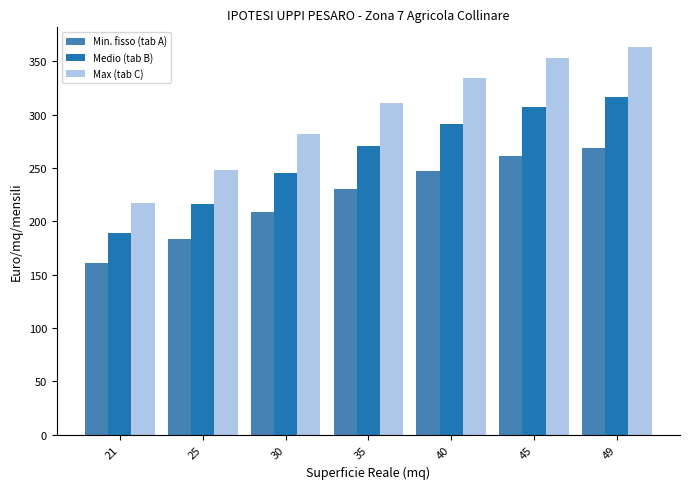

The Medio (tab B) series shows 105.3 at 30. True or false?

False